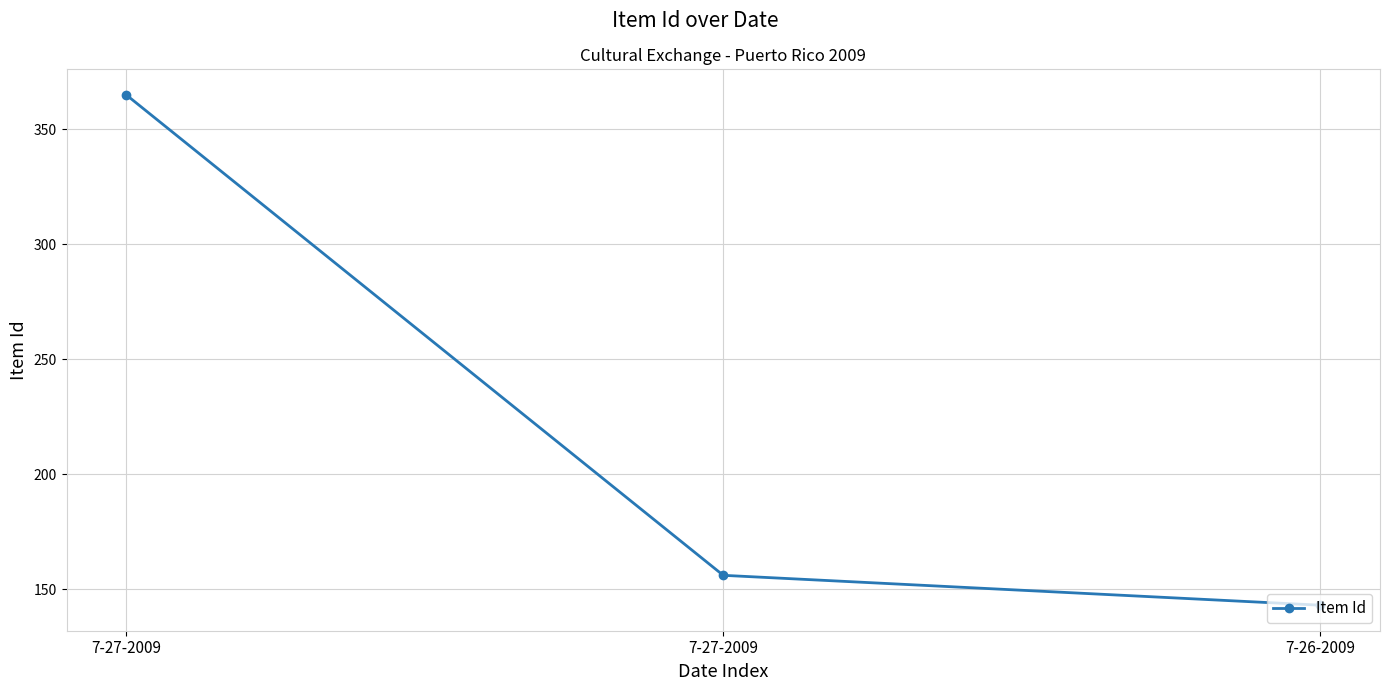

The value at 7-27-2009 is 365. True or false?

True